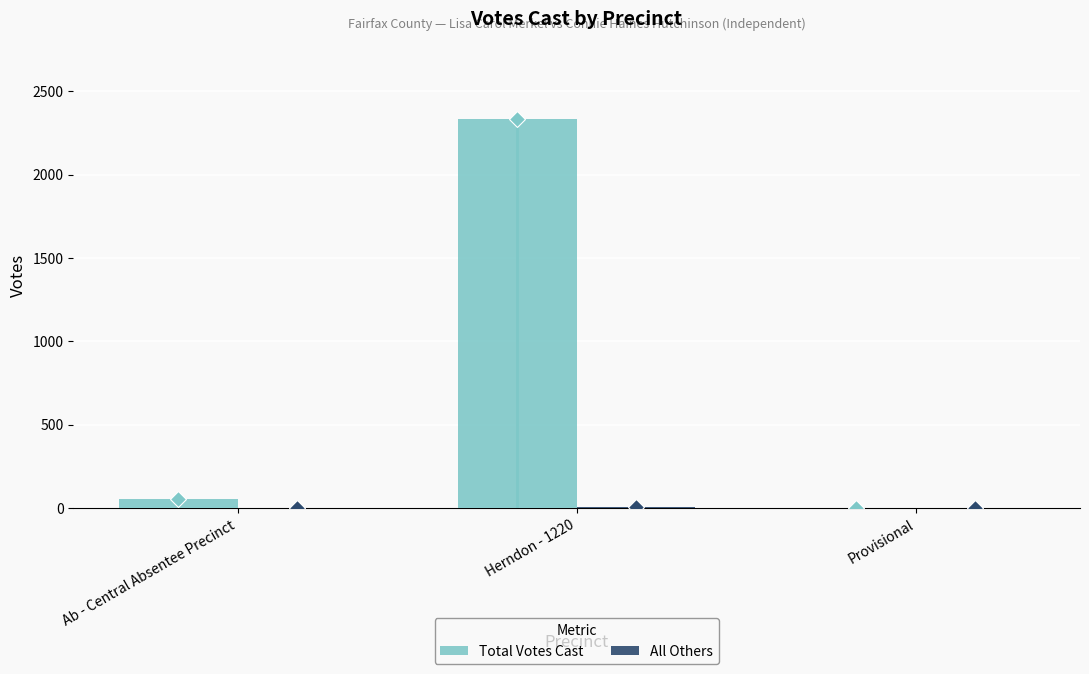

Which series has the largest range (max minus min)?

Total Votes Cast